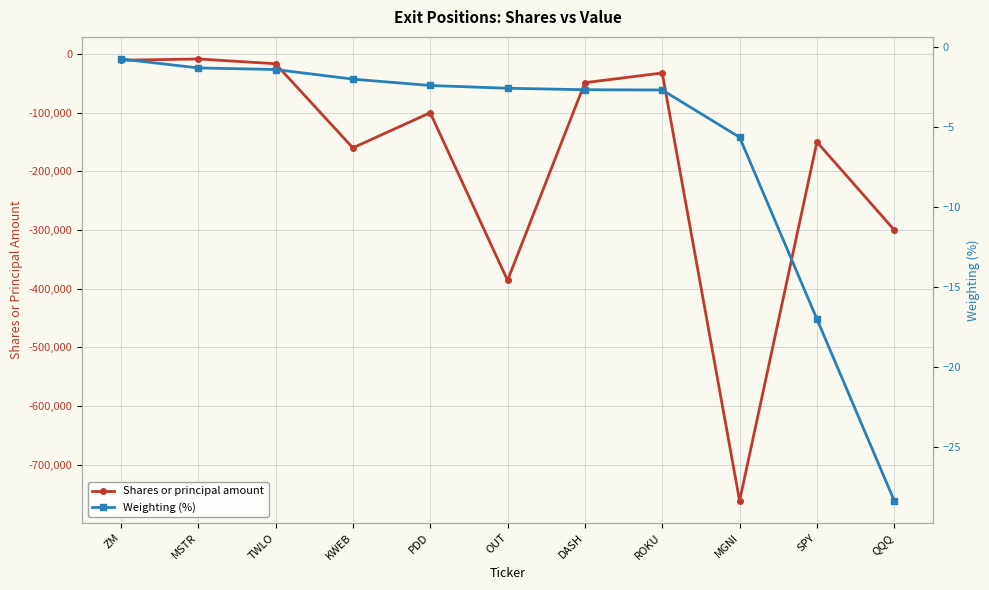

True or false: Weighting (%) and Shares or principal amount cross at least once.

False